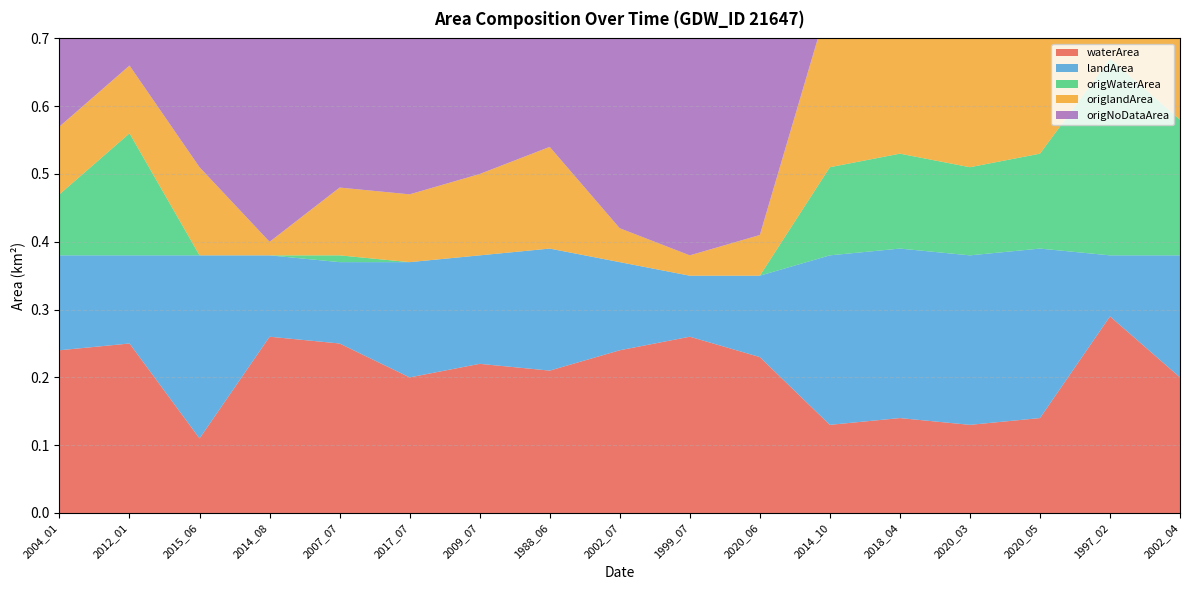

Reading left to right, list all the values displayed in this chart.

waterArea: 2004_01=0.2	2012_01=0.2	2015_06=0.1	2014_08=0.3	2007_07=0.2	2017_07=0.2	2009_07=0.2	1988_06=0.2	2002_07=0.2	1999_07=0.3	2020_06=0.2	2014_10=0.1	2018_04=0.1	2020_03=0.1	2020_05=0.1	1997_02=0.3	2002_04=0.2
landArea: 2004_01=0.1	2012_01=0.1	2015_06=0.3	2014_08=0.1	2007_07=0.1	2017_07=0.2	2009_07=0.2	1988_06=0.2	2002_07=0.1	1999_07=0.1	2020_06=0.1	2014_10=0.2	2018_04=0.2	2020_03=0.2	2020_05=0.2	1997_02=0.1	2002_04=0.2
origWaterArea: 2004_01=0.1	2012_01=0.2	2015_06=0.0	2014_08=0.0	2007_07=0.0	2017_07=0.0	2009_07=0.0	1988_06=0.0	2002_07=0.0	1999_07=0.0	2020_06=0.0	2014_10=0.1	2018_04=0.1	2020_03=0.1	2020_05=0.1	1997_02=0.3	2002_04=0.2
origlandArea: 2004_01=0.1	2012_01=0.1	2015_06=0.1	2014_08=0.0	2007_07=0.1	2017_07=0.1	2009_07=0.1	1988_06=0.1	2002_07=0.1	1999_07=0.0	2020_06=0.1	2014_10=0.2	2018_04=0.2	2020_03=0.2	2020_05=0.2	1997_02=0.1	2002_04=0.2
origNoDataArea: 2004_01=0.2	2012_01=0.1	2015_06=0.2	2014_08=0.4	2007_07=0.3	2017_07=0.3	2009_07=0.3	1988_06=0.2	2002_07=0.3	1999_07=0.3	2020_06=0.3	2014_10=0.0	2018_04=0.0	2020_03=0.0	2020_05=0.0	1997_02=0.0	2002_04=0.0